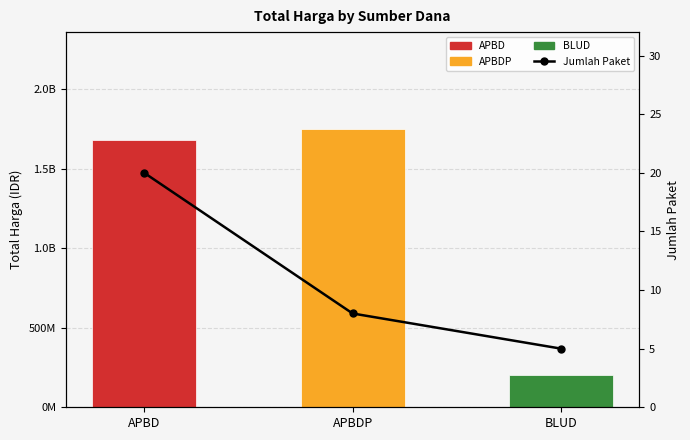

How many Jumlah Paket values are between 5 and 20?

3